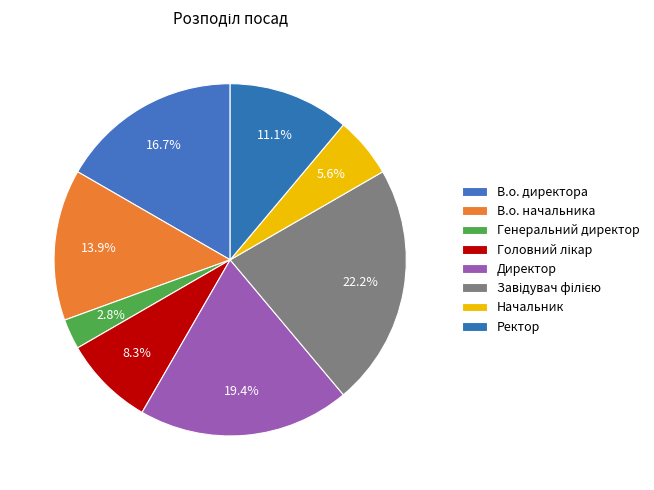

Is there a majority slice in this chart?

No